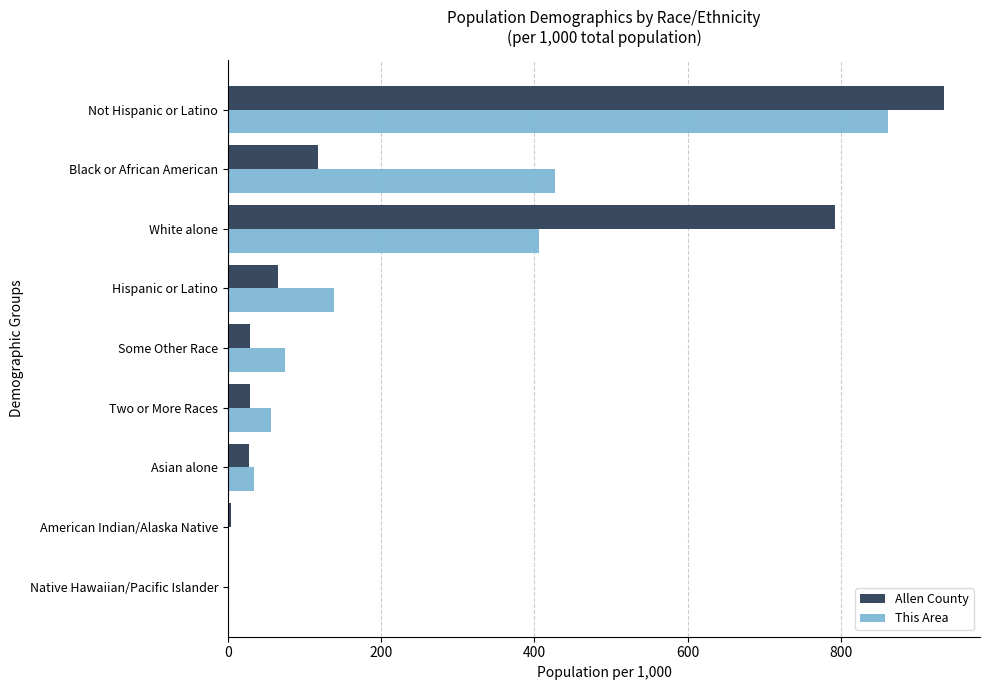

What are all the series names shown in the legend?

Allen County, This Area